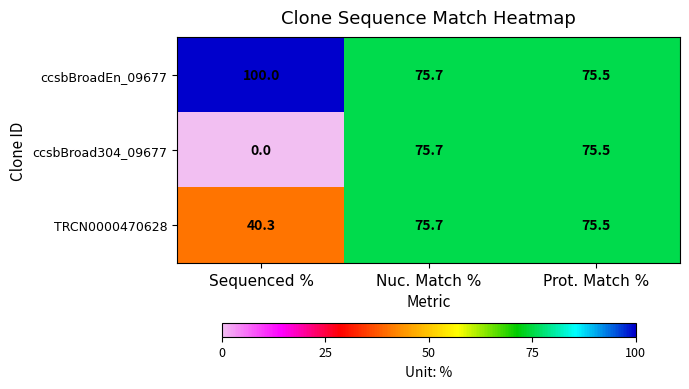

True or false: TRCN0000470628 has a value of 40.3 at Sequenced %.

True